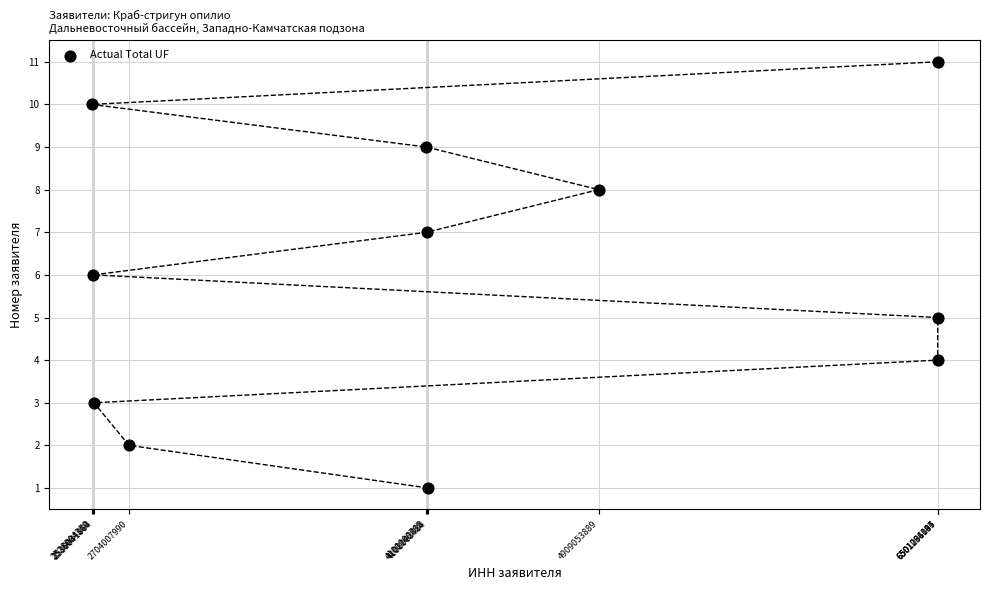

What is the average X value?

4275357815